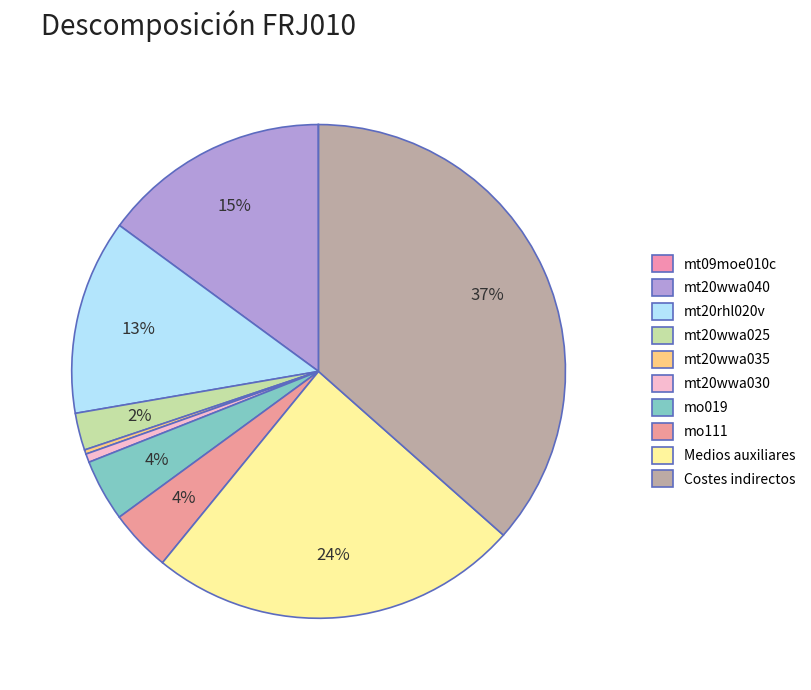

Is the sum of Costes indirectos and mo111 greater than half?

No